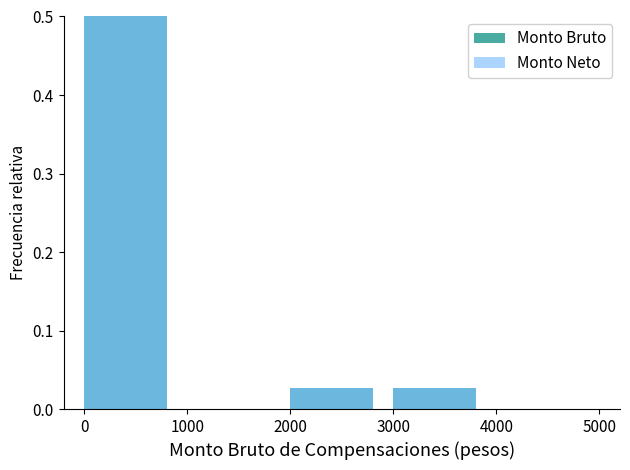

Rank the series by their maximum value, from highest to lowest.

Monto Bruto, Monto Neto